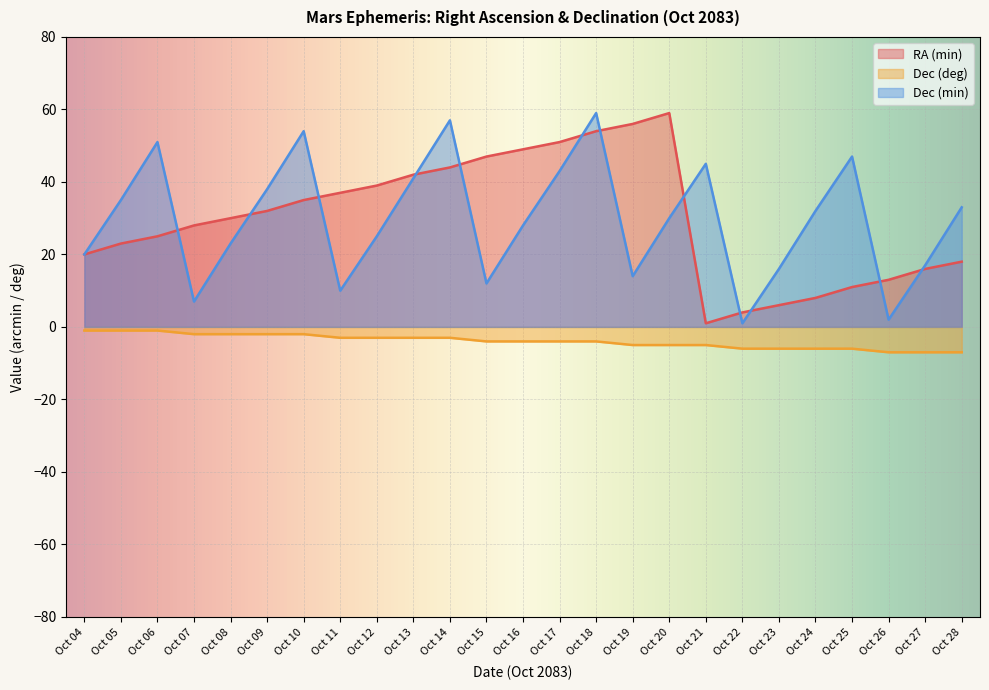

Rank the series at Oct 10 from highest to lowest value.

Dec (min), RA (min), Dec (deg)